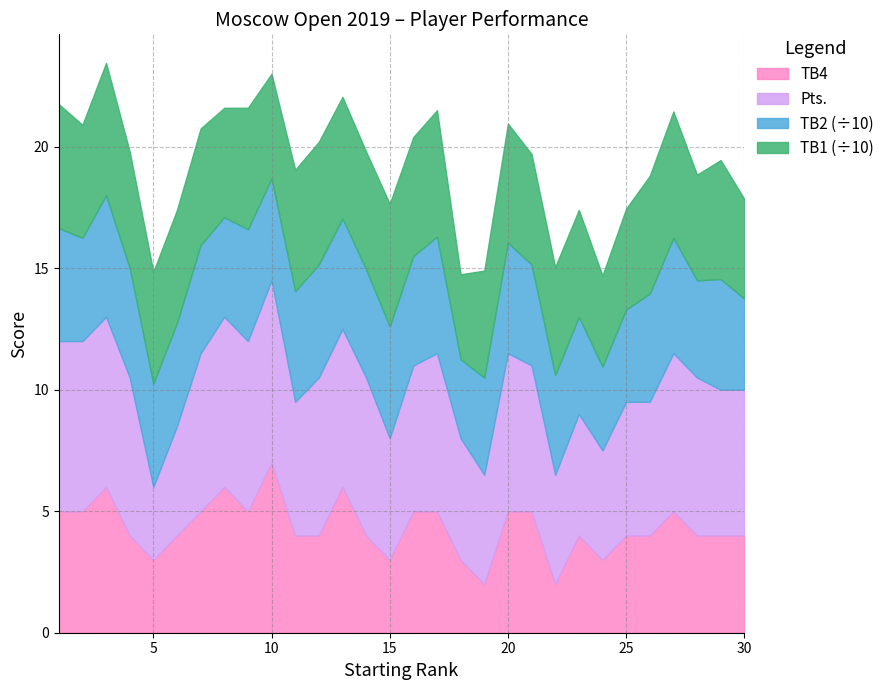

How many lines are shown in the chart?

4